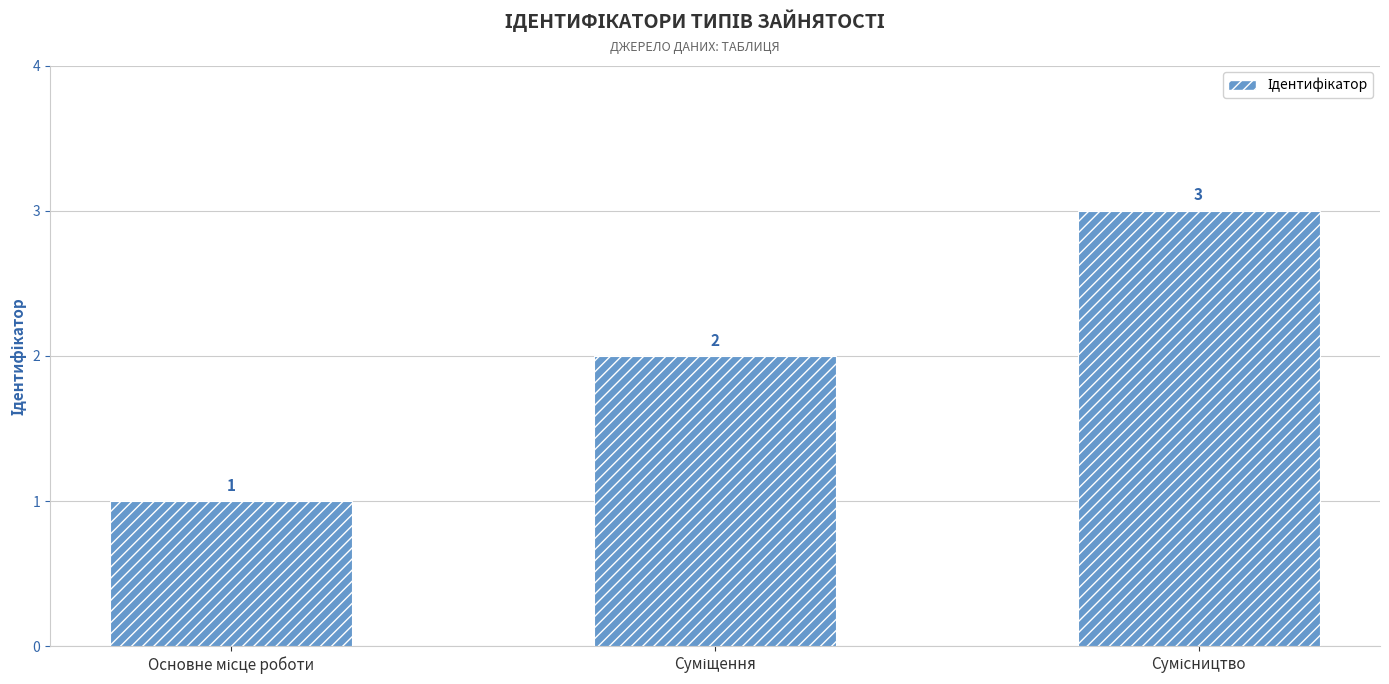

What is the difference between the maximum and minimum values?

2